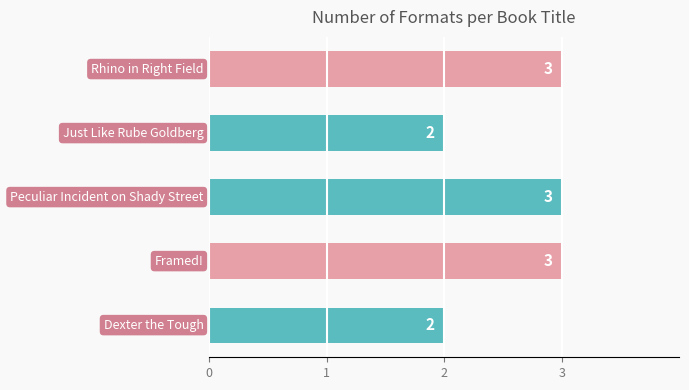

What is the value of the 2nd bar from the top?

2